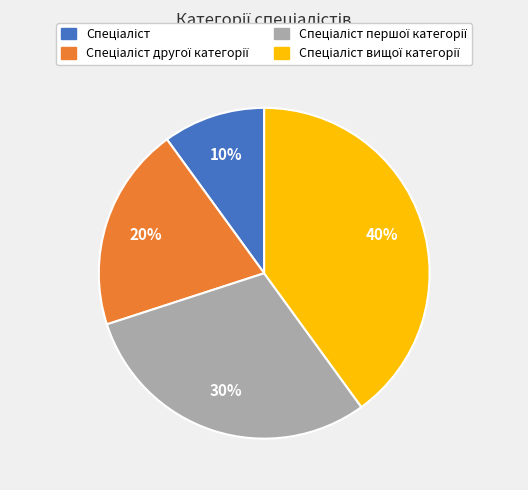

Is there any slice that represents more than half of the pie?

No